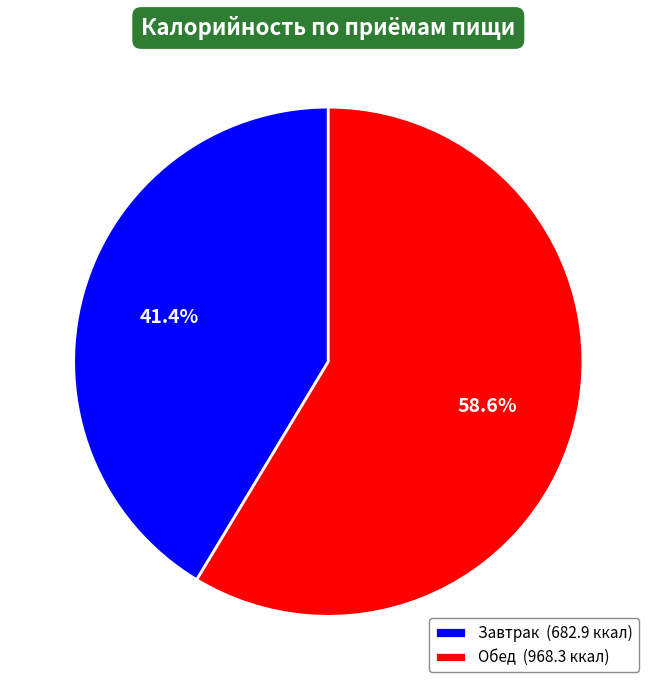

What portion of the pie excludes Завтрак?

58.6%